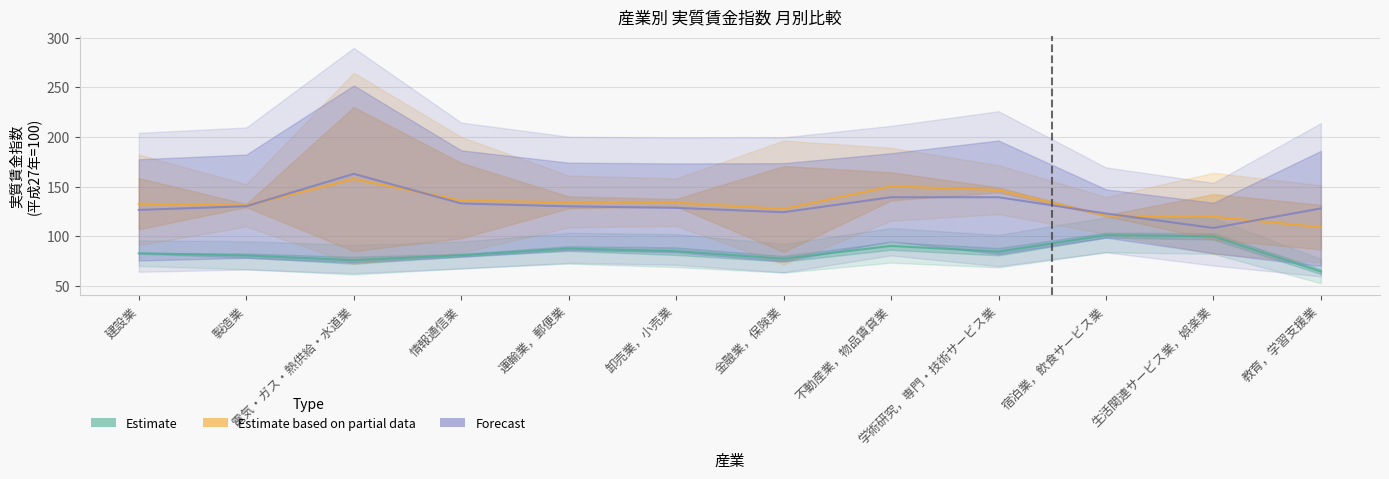

At which category is the sum across all series the highest?

電気・ガス・熱供給・水道業